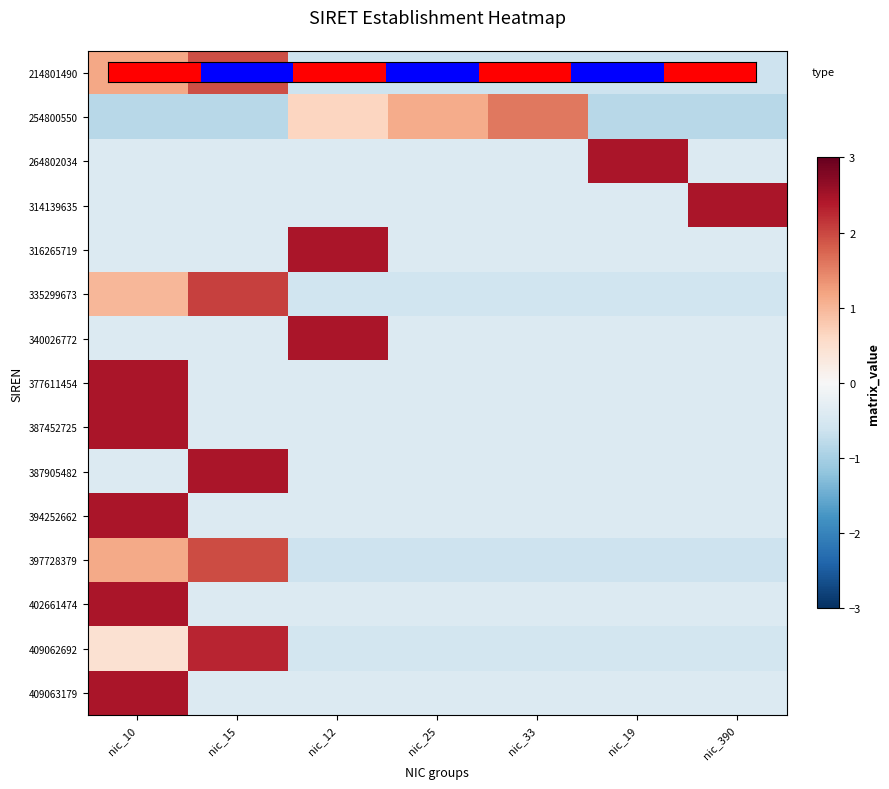

Reading right to left, transcribe all the data shown in this chart.

214801490: nic_390=-0.6	nic_19=-0.6	nic_33=-0.6	nic_25=-0.6	nic_12=-0.6	nic_15=1.9	nic_10=1.2
254800550: nic_390=-0.8	nic_19=-0.8	nic_33=1.6	nic_25=1.1	nic_12=0.6	nic_15=-0.8	nic_10=-0.8
264802034: nic_390=-0.4	nic_19=2.4	nic_33=-0.4	nic_25=-0.4	nic_12=-0.4	nic_15=-0.4	nic_10=-0.4
314139635: nic_390=2.4	nic_19=-0.4	nic_33=-0.4	nic_25=-0.4	nic_12=-0.4	nic_15=-0.4	nic_10=-0.4
316265719: nic_390=-0.4	nic_19=-0.4	nic_33=-0.4	nic_25=-0.4	nic_12=2.4	nic_15=-0.4	nic_10=-0.4
335299673: nic_390=-0.6	nic_19=-0.6	nic_33=-0.6	nic_25=-0.6	nic_12=-0.6	nic_15=2.0	nic_10=1.0
340026772: nic_390=-0.4	nic_19=-0.4	nic_33=-0.4	nic_25=-0.4	nic_12=2.4	nic_15=-0.4	nic_10=-0.4
377611454: nic_390=-0.4	nic_19=-0.4	nic_33=-0.4	nic_25=-0.4	nic_12=-0.4	nic_15=-0.4	nic_10=2.4
387452725: nic_390=-0.4	nic_19=-0.4	nic_33=-0.4	nic_25=-0.4	nic_12=-0.4	nic_15=-0.4	nic_10=2.4
387905482: nic_390=-0.4	nic_19=-0.4	nic_33=-0.4	nic_25=-0.4	nic_12=-0.4	nic_15=2.4	nic_10=-0.4
394252662: nic_390=-0.4	nic_19=-0.4	nic_33=-0.4	nic_25=-0.4	nic_12=-0.4	nic_15=-0.4	nic_10=2.4
397728379: nic_390=-0.6	nic_19=-0.6	nic_33=-0.6	nic_25=-0.6	nic_12=-0.6	nic_15=2.0	nic_10=1.1
402661474: nic_390=-0.4	nic_19=-0.4	nic_33=-0.4	nic_25=-0.4	nic_12=-0.4	nic_15=-0.4	nic_10=2.4
409062692: nic_390=-0.6	nic_19=-0.6	nic_33=-0.6	nic_25=-0.6	nic_12=-0.6	nic_15=2.3	nic_10=0.5
409063179: nic_390=-0.4	nic_19=-0.4	nic_33=-0.4	nic_25=-0.4	nic_12=-0.4	nic_15=-0.4	nic_10=2.4